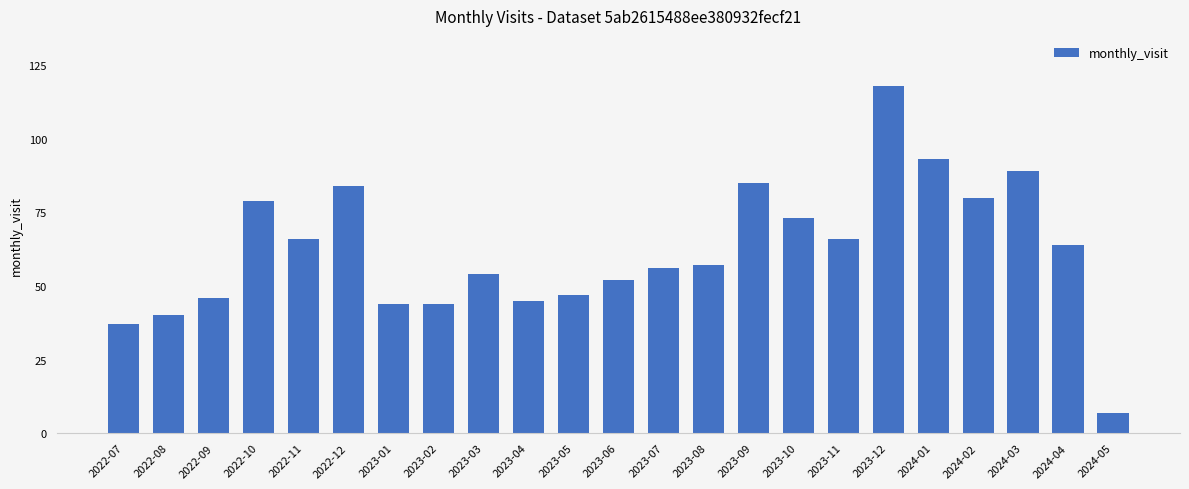

Count the number of categories in the chart.

23